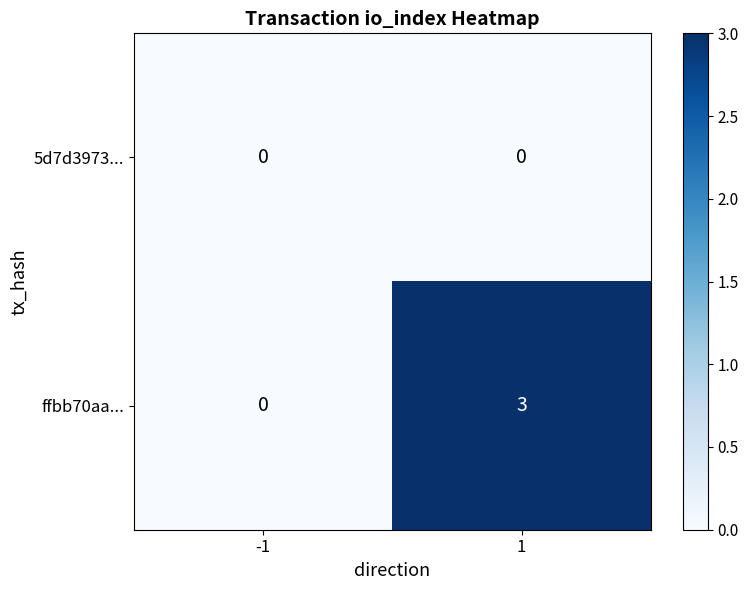

Which series has the widest spread of values?

ffbb70aa...